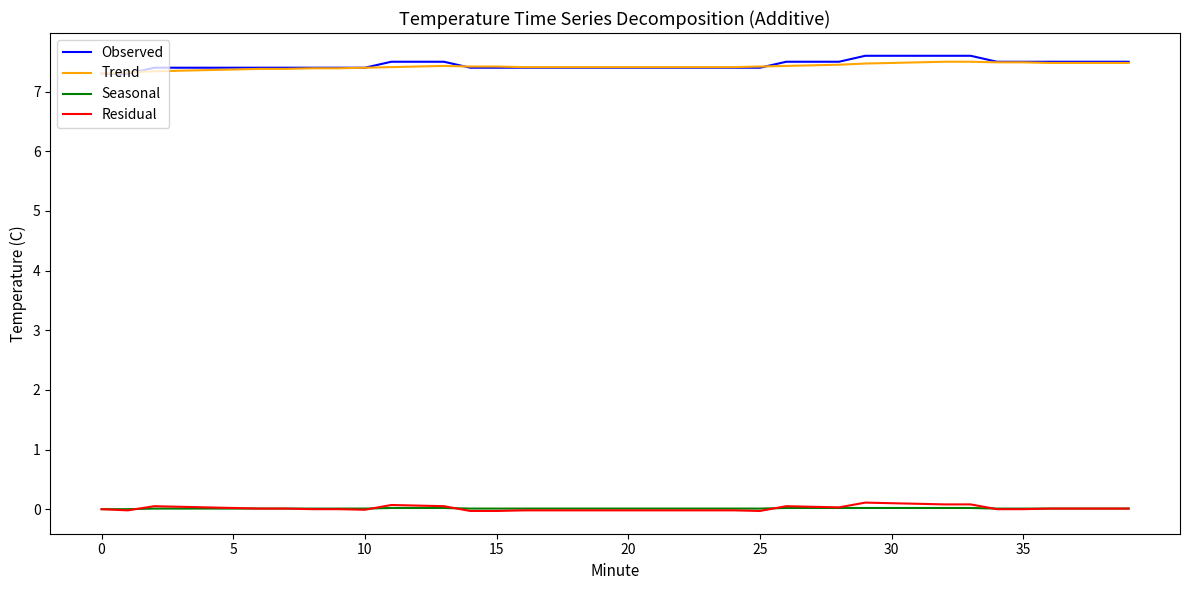

True or false: Observed and Seasonal intersect in this chart.

False